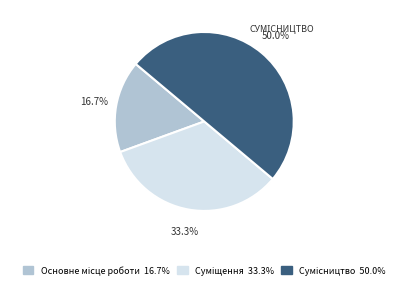

How much of the chart is everything except Суміщення?

66.7%